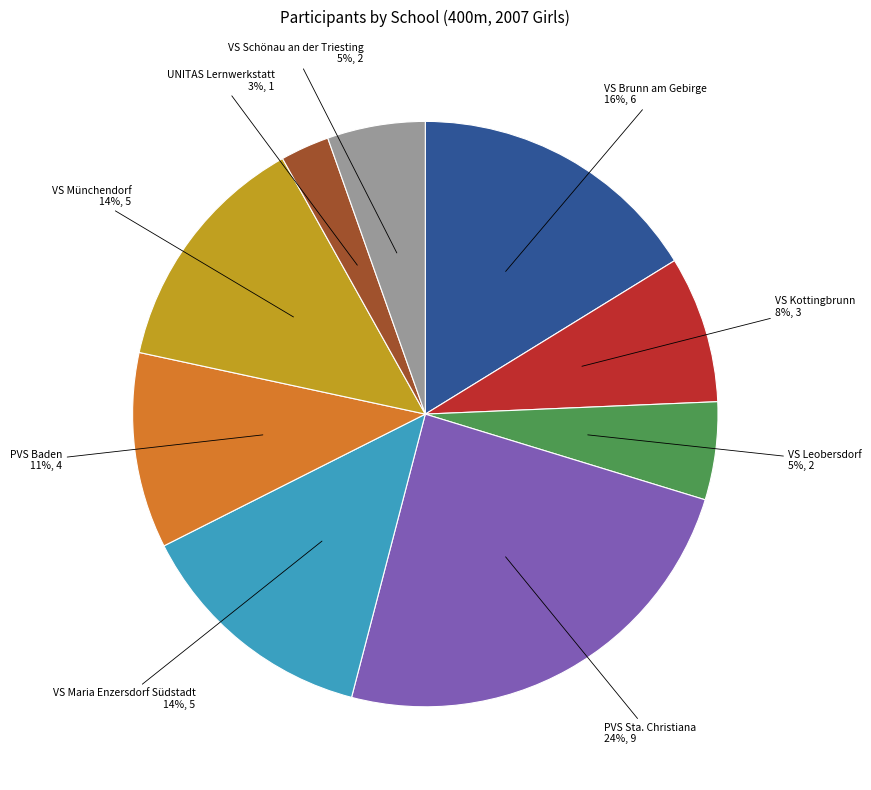

Does any single category account for the majority?

No